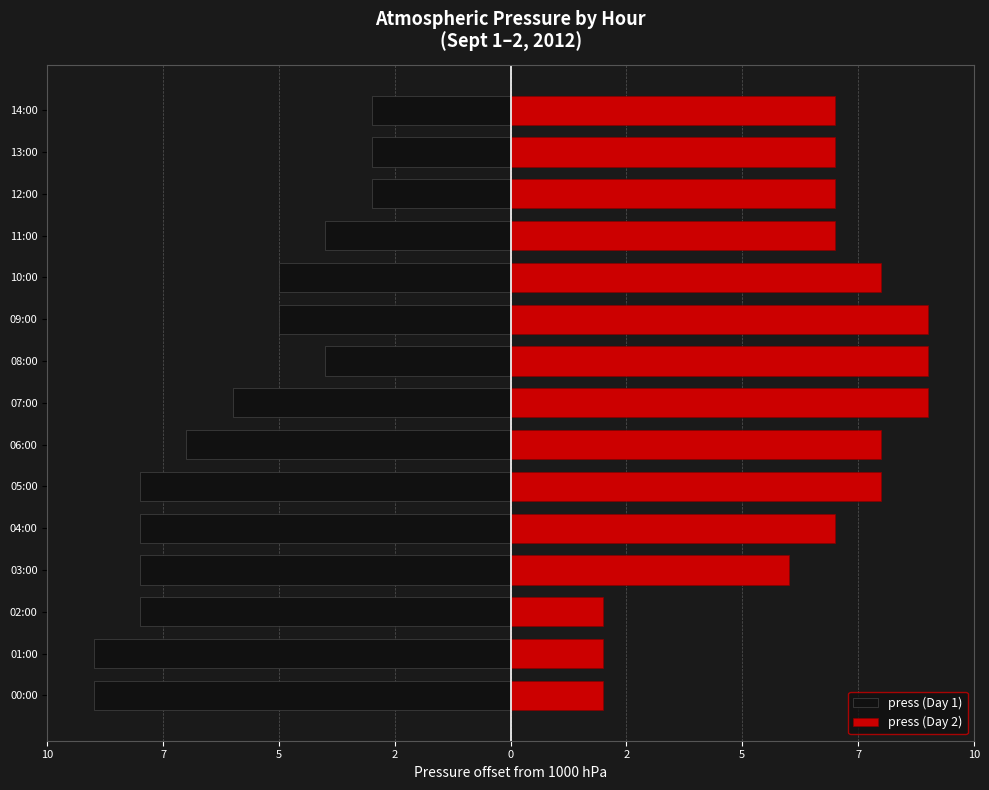

At which label is press (Day 1) closest to -6?

07:00